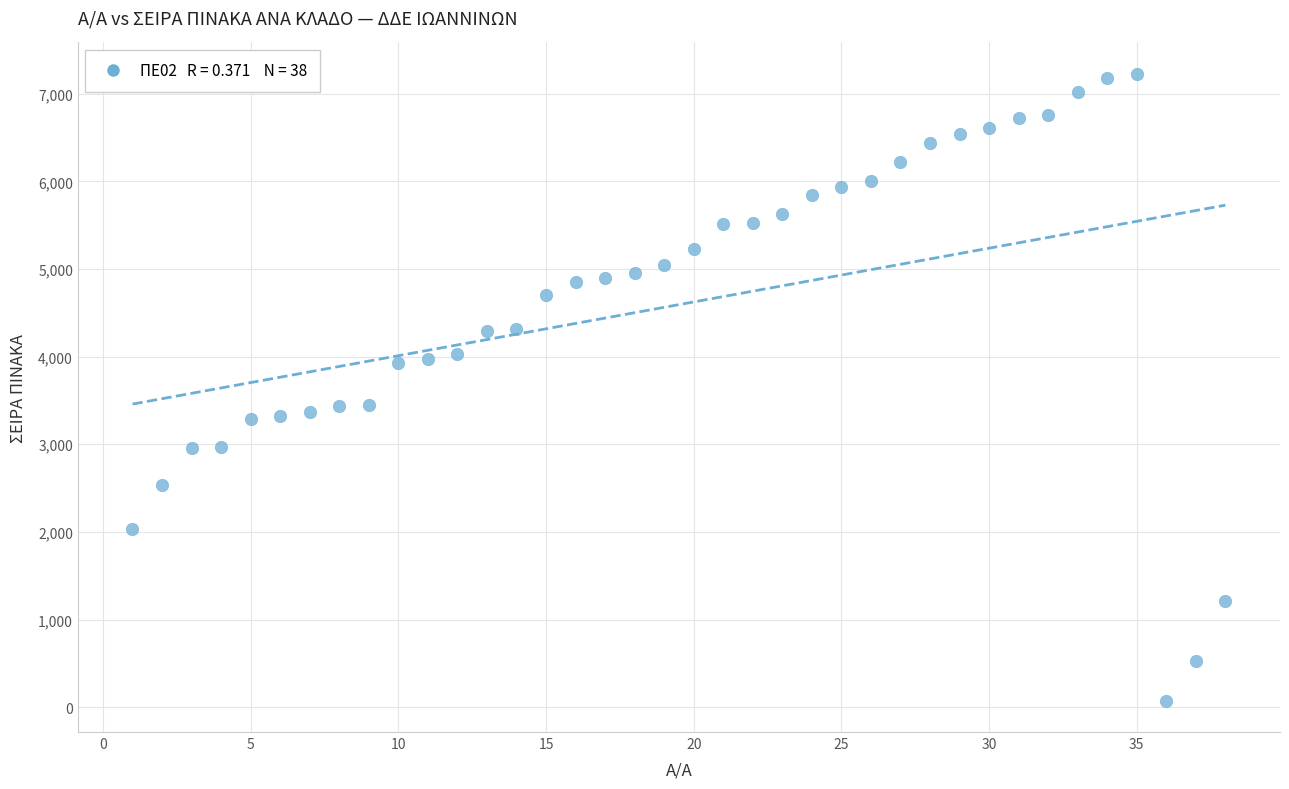

What is the range of Y values (max minus min)?

7153